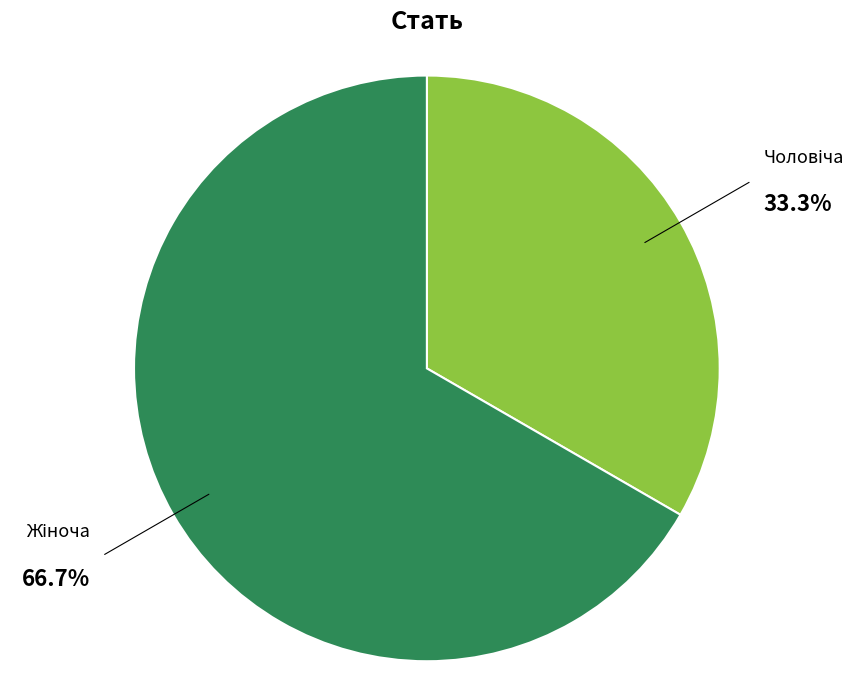

Is there any slice that represents more than half of the pie?

Yes